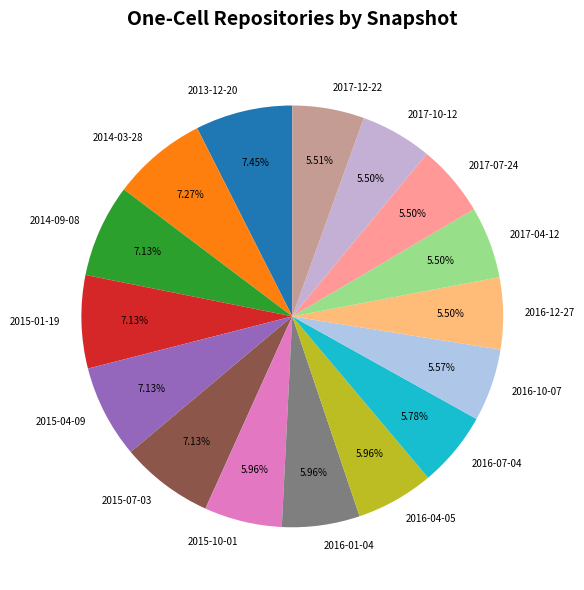

Combined, do 2014-03-28 and 2017-12-22 account for over 50%?

No